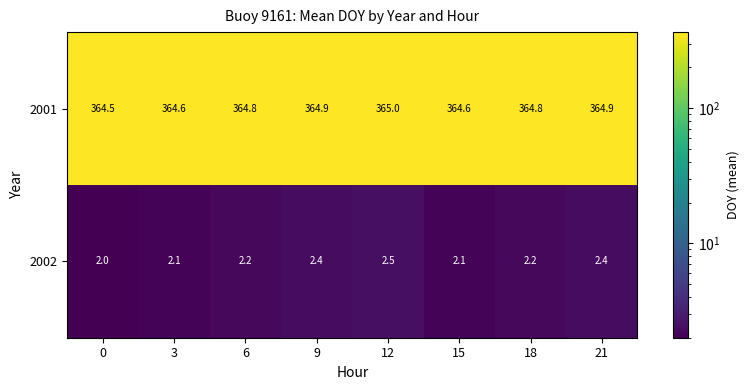

At how many categories does at least one series exceed 180?

8